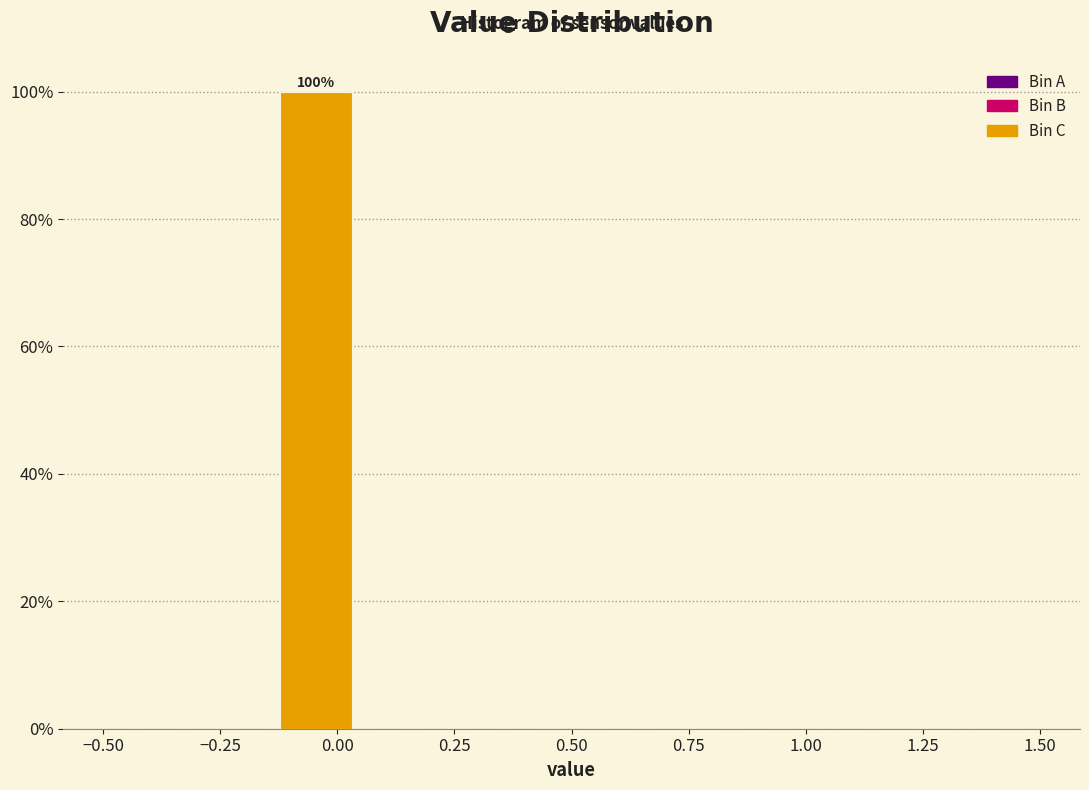

Around what value on the x-axis is the tallest bar? Give the approximate position of its centre, as read against the axis.

-0.05